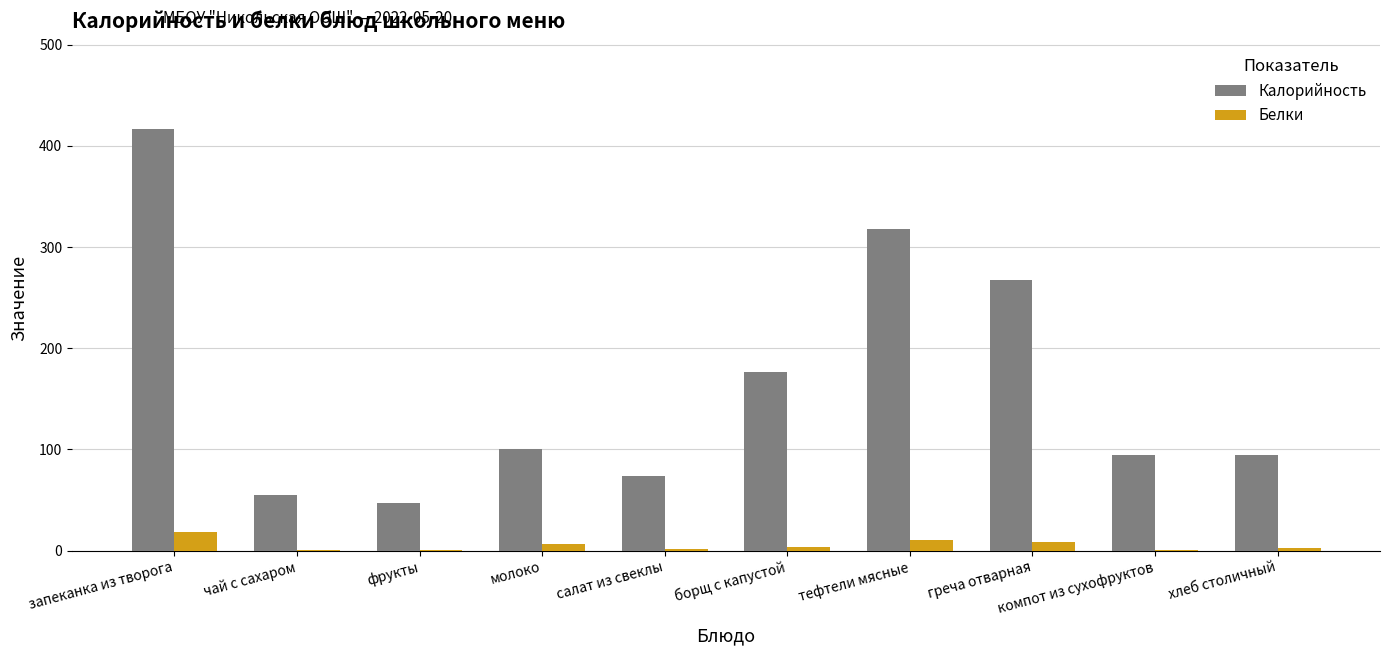

Between тефтели мясные and хлеб столичный, which series saw the biggest shift?

Калорийность